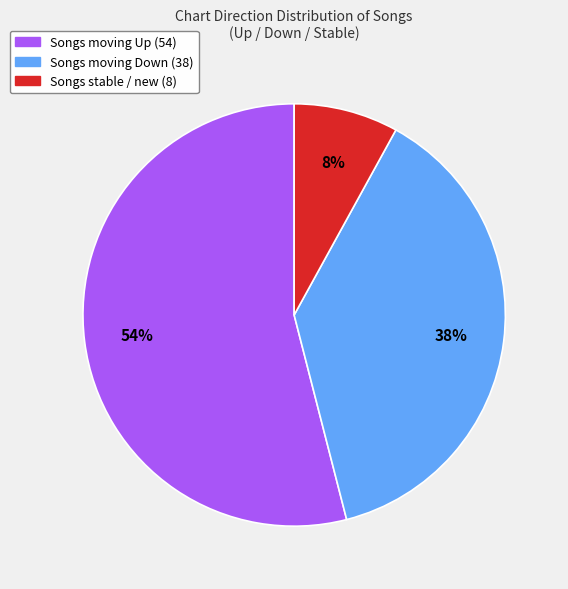

To the nearest percent, what is the difference between the largest and smallest slice percentages?

46%